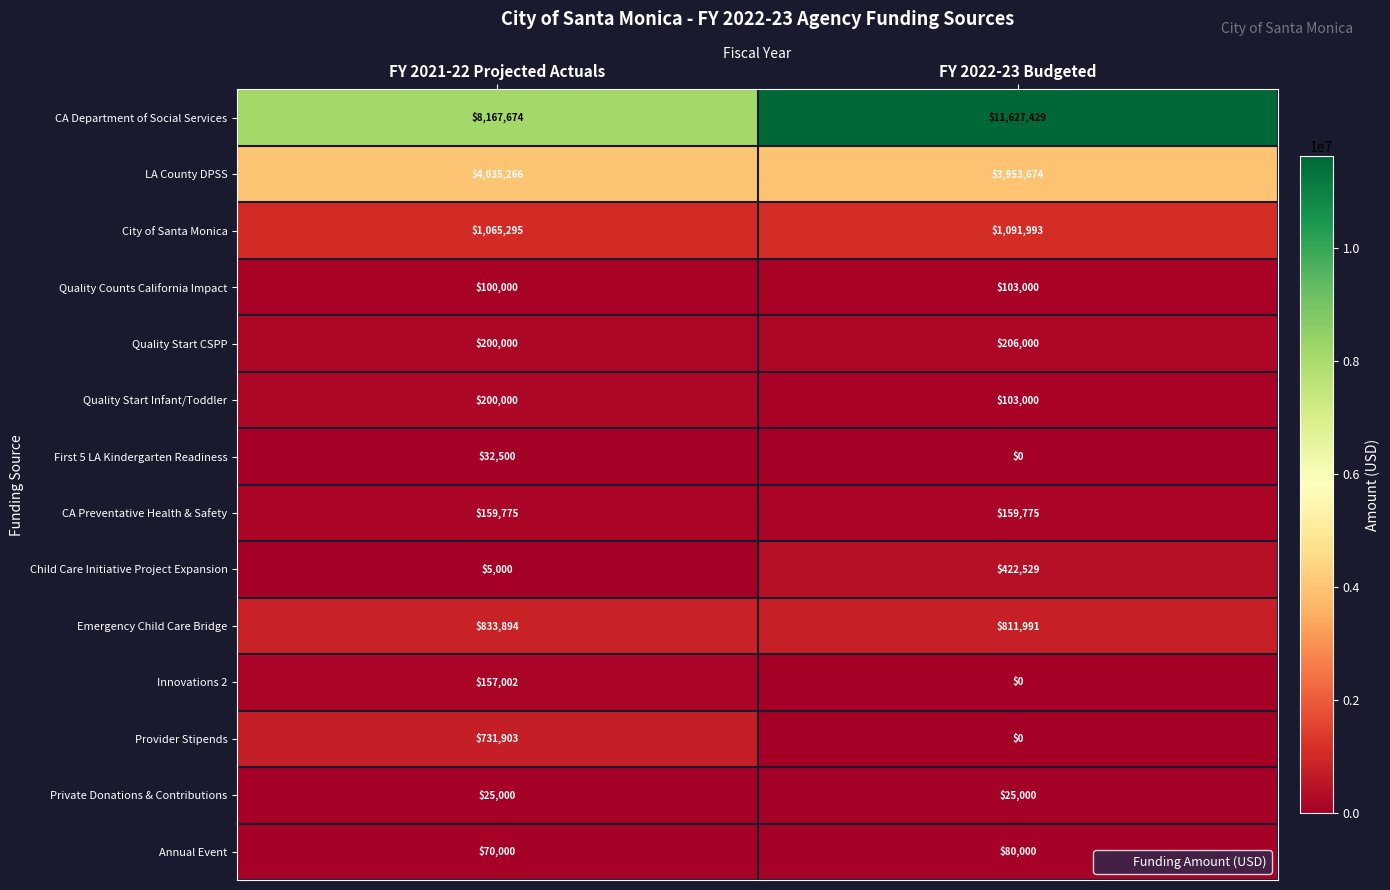

What is the approximate value of First 5 LA Kindergarten Readiness at FY 2021-22 Projected Actuals, to the nearest 50?

32500